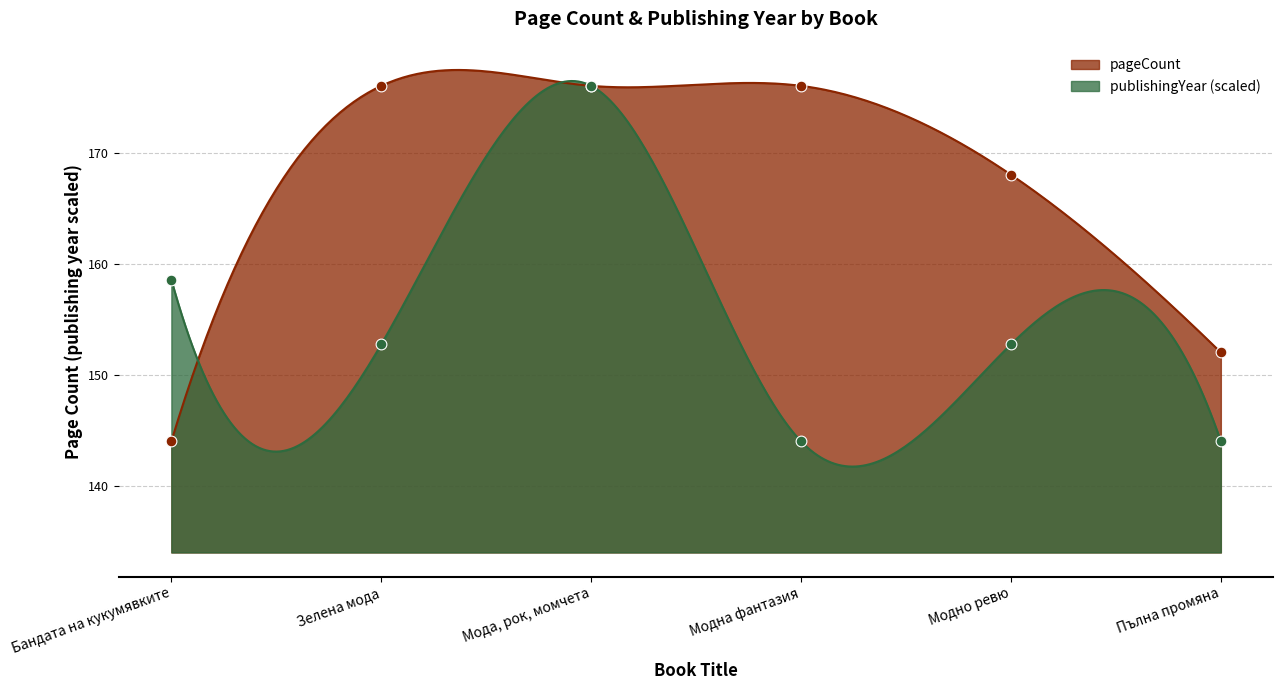

At which category is the sum across all series the highest?

Мода, рок, момчета